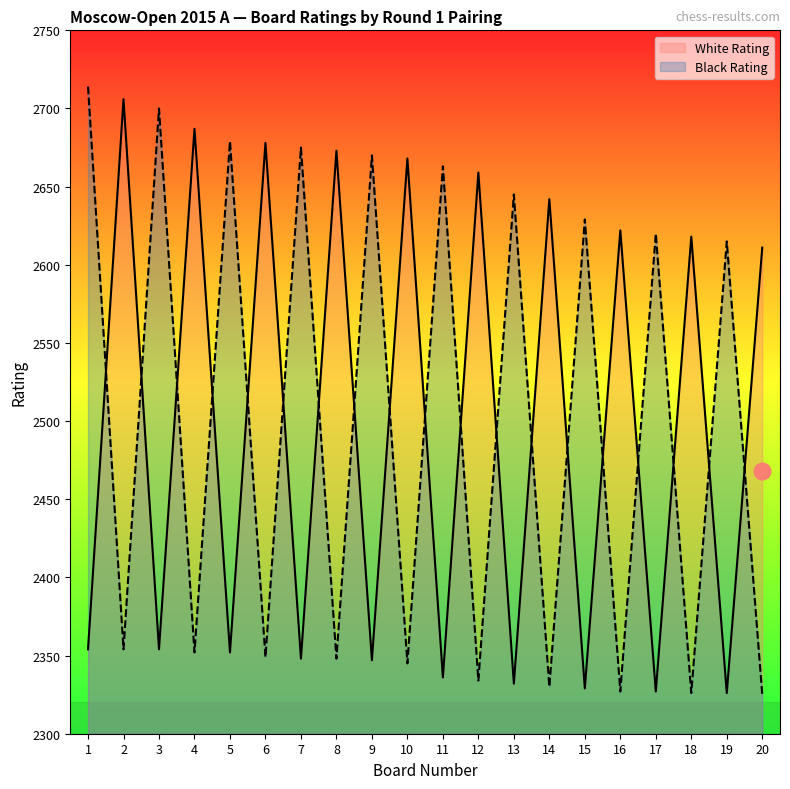

At which label does White Rating first exceed 2611?

2